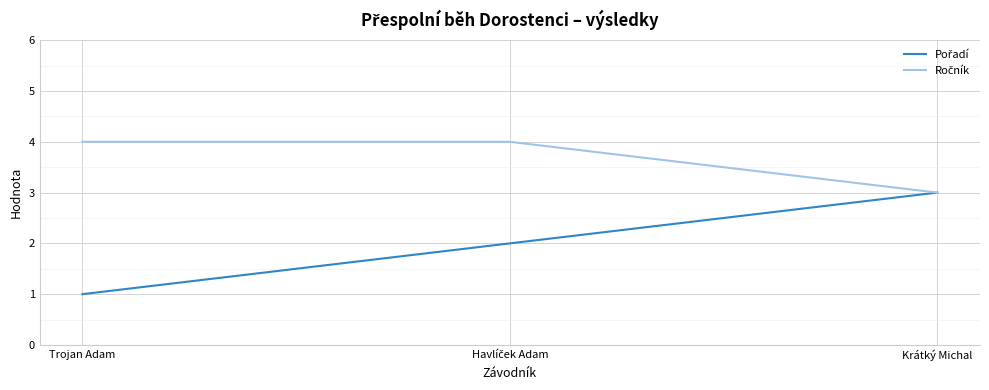

What position from the left is Krátký Michal?

3